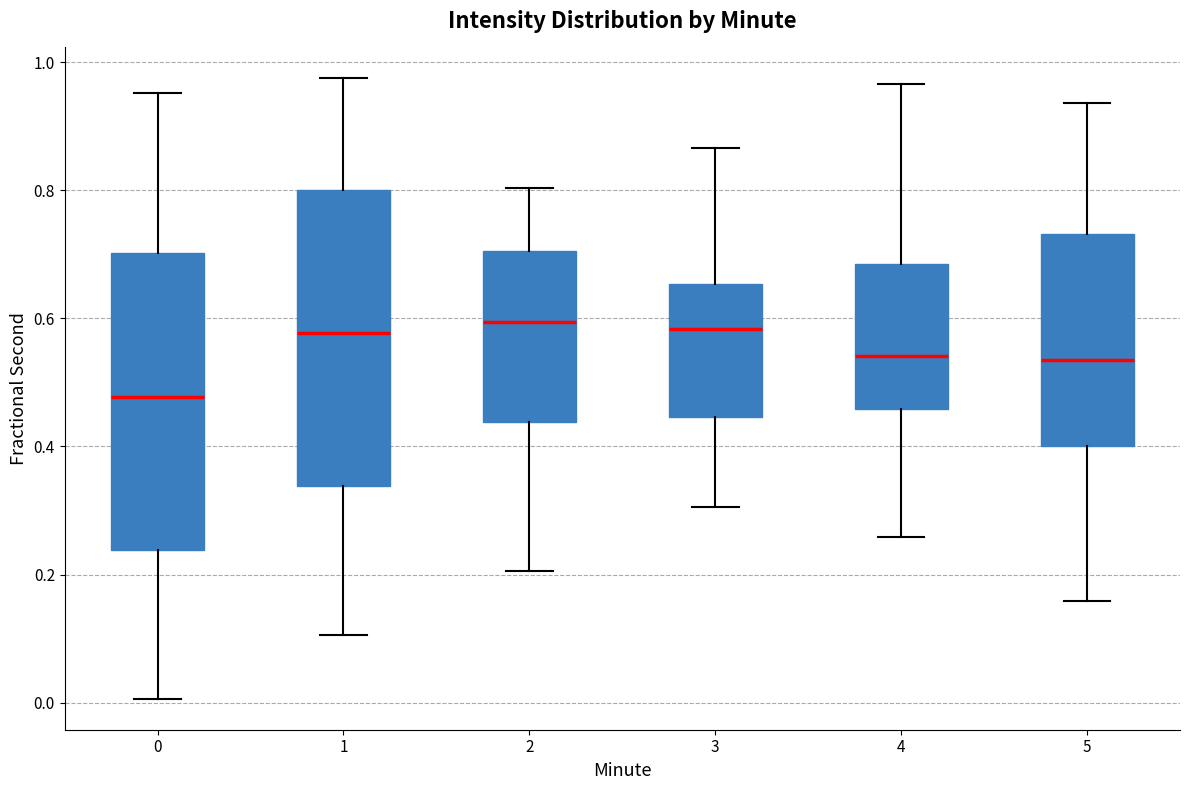

Reading left to right, transcribe this box plot: for each box, give where its median line is, the range the box spans, and where its two whiskers end, as read against the y-axis. The values are not printed on the chart, so give them approximately, as read against the axis.

0: median 0.48, box 0.24 to 0.70, whiskers 0.00 to 0.96
1: median 0.58, box 0.34 to 0.80, whiskers 0.10 to 0.98
2: median 0.60, box 0.44 to 0.70, whiskers 0.20 to 0.80
3: median 0.58, box 0.44 to 0.66, whiskers 0.30 to 0.86
4: median 0.54, box 0.46 to 0.68, whiskers 0.26 to 0.96
5: median 0.54, box 0.40 to 0.74, whiskers 0.16 to 0.94